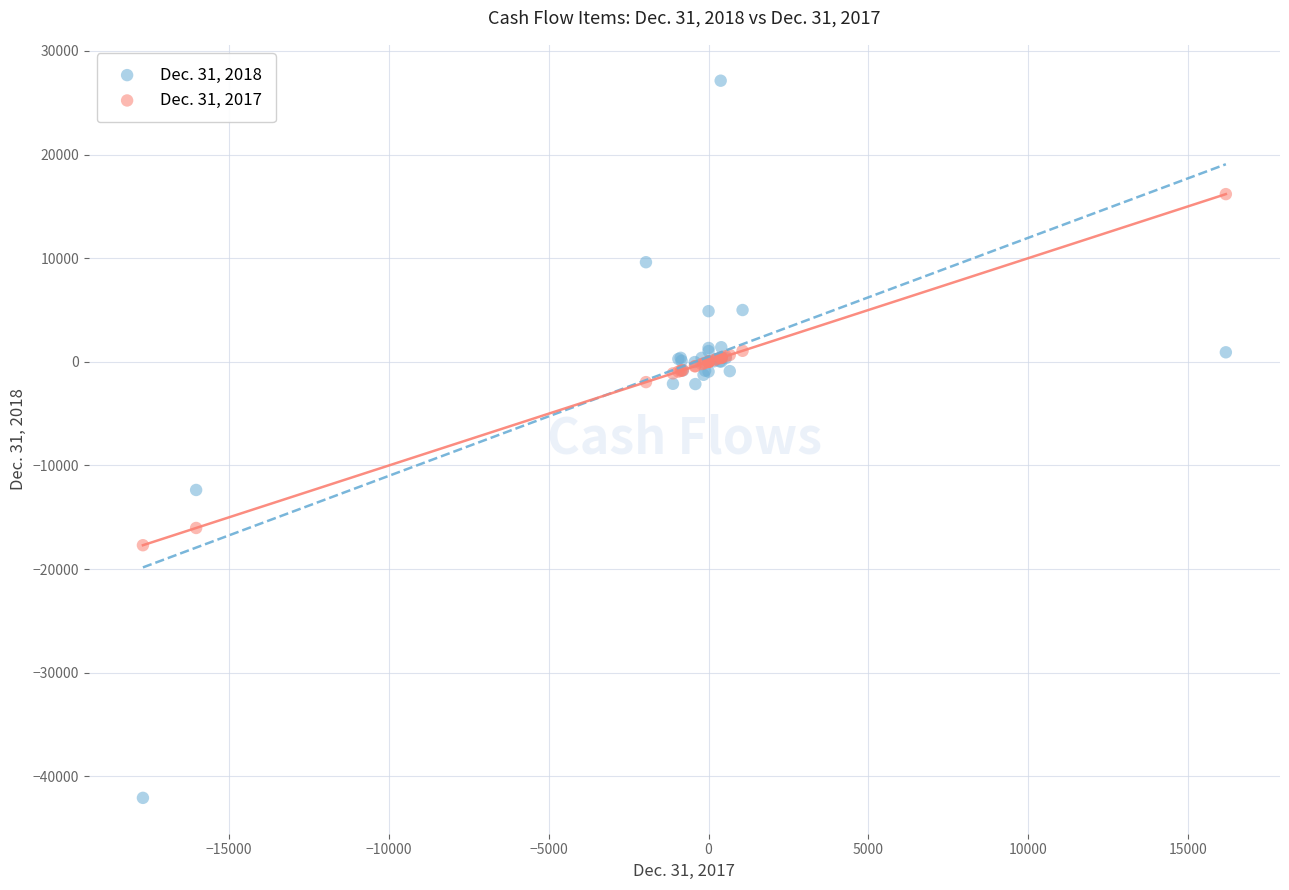

Which series reaches the maximum Y coordinate?

Dec. 31, 2018